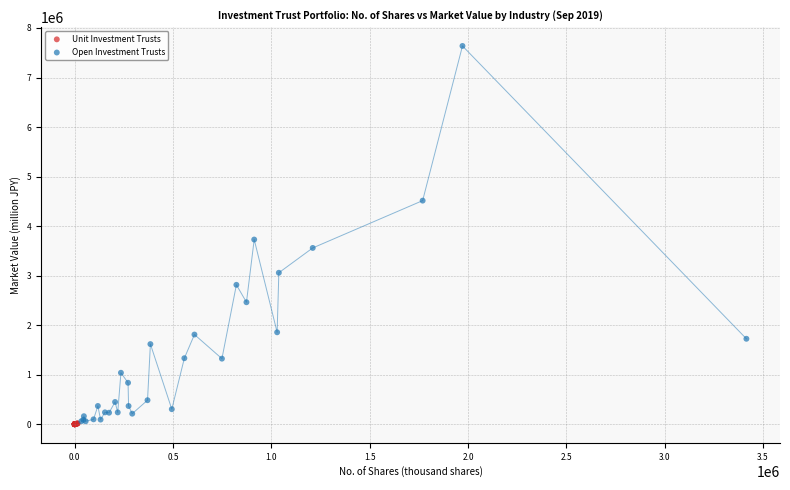

Which series contains the highest Y value?

Open Investment Trusts